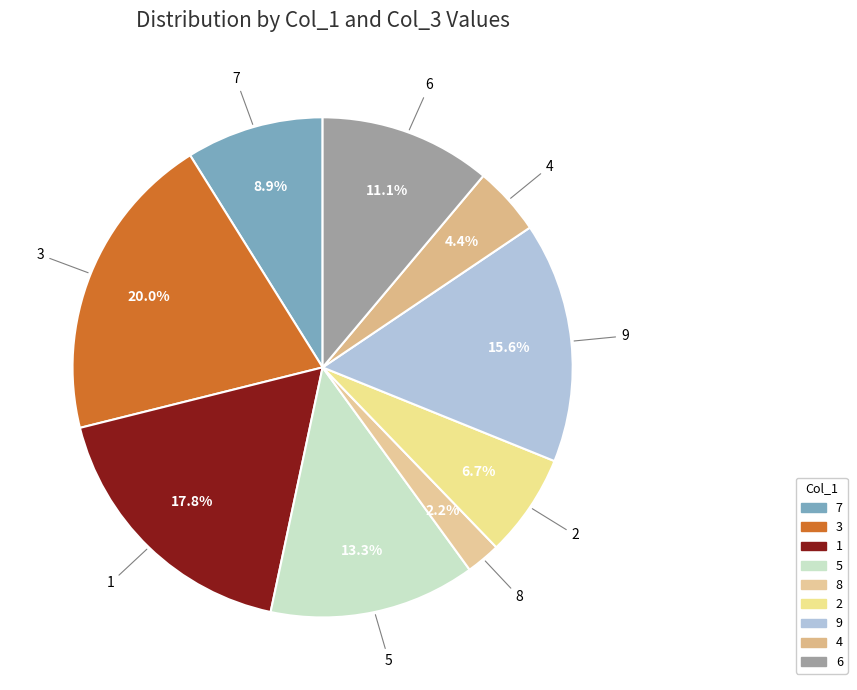

Is it true that 2 is 1% of the pie?

False